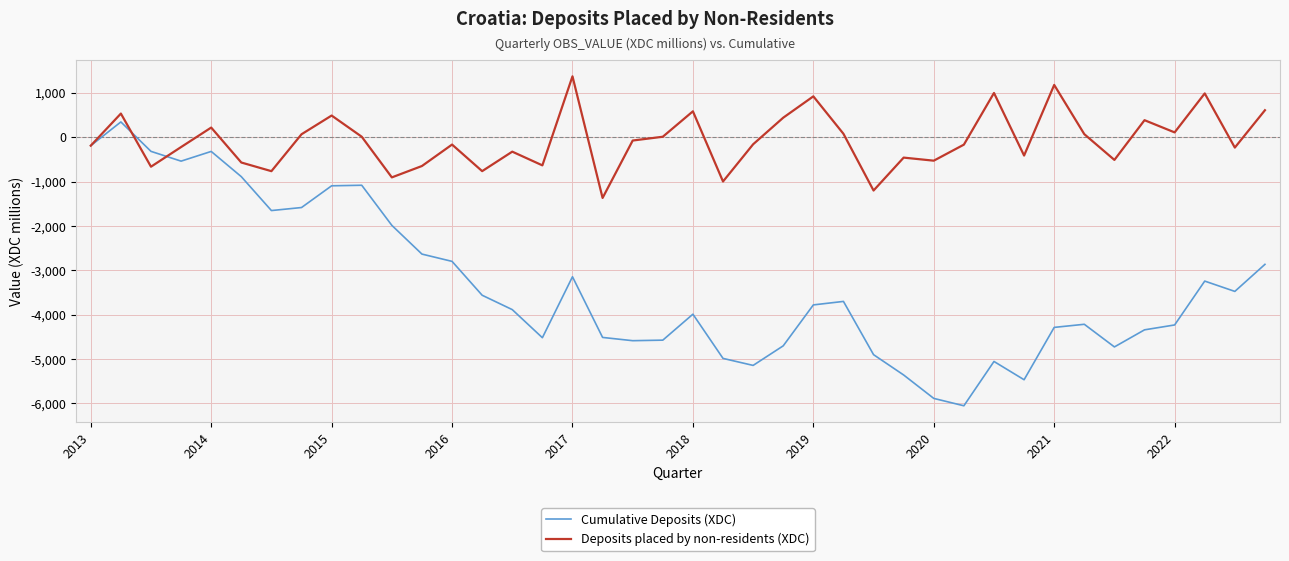

What is the difference between the maximum and minimum values in the Cumulative Deposits (XDC) series?

6398.1